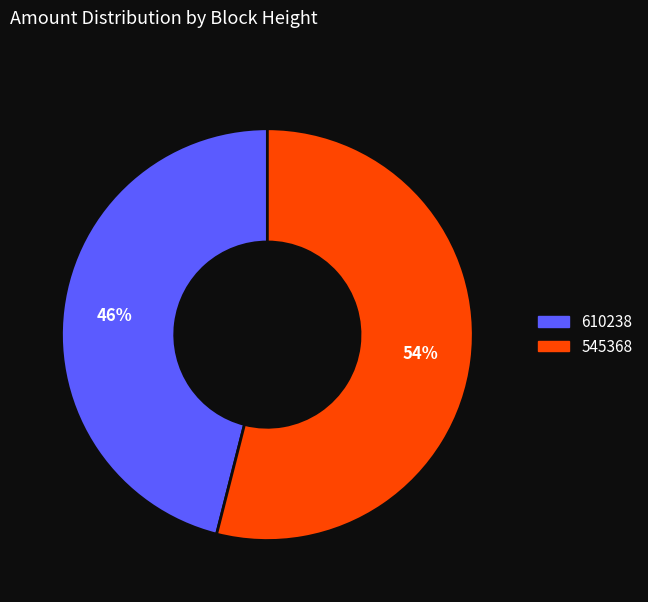

Combined, do 610238 and 545368 account for over 50%?

Yes